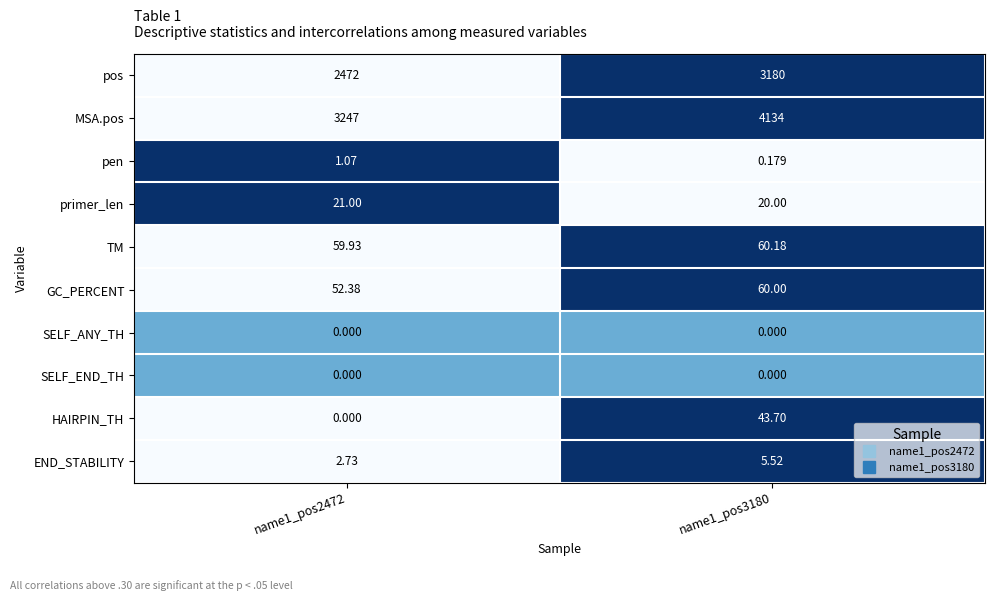

How many categories are shown in the chart?

2